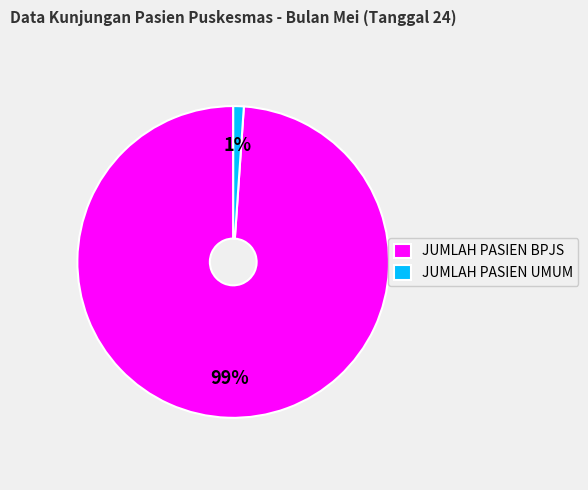

Is the sum of JUMLAH PASIEN UMUM and JUMLAH PASIEN BPJS greater than half?

Yes